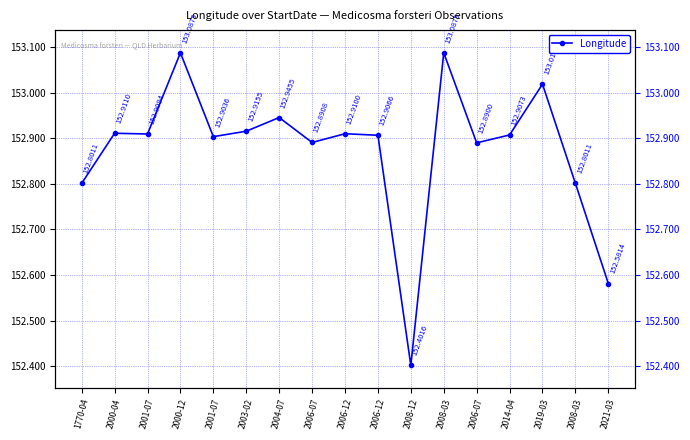

Where is the first local minimum?

2001-07